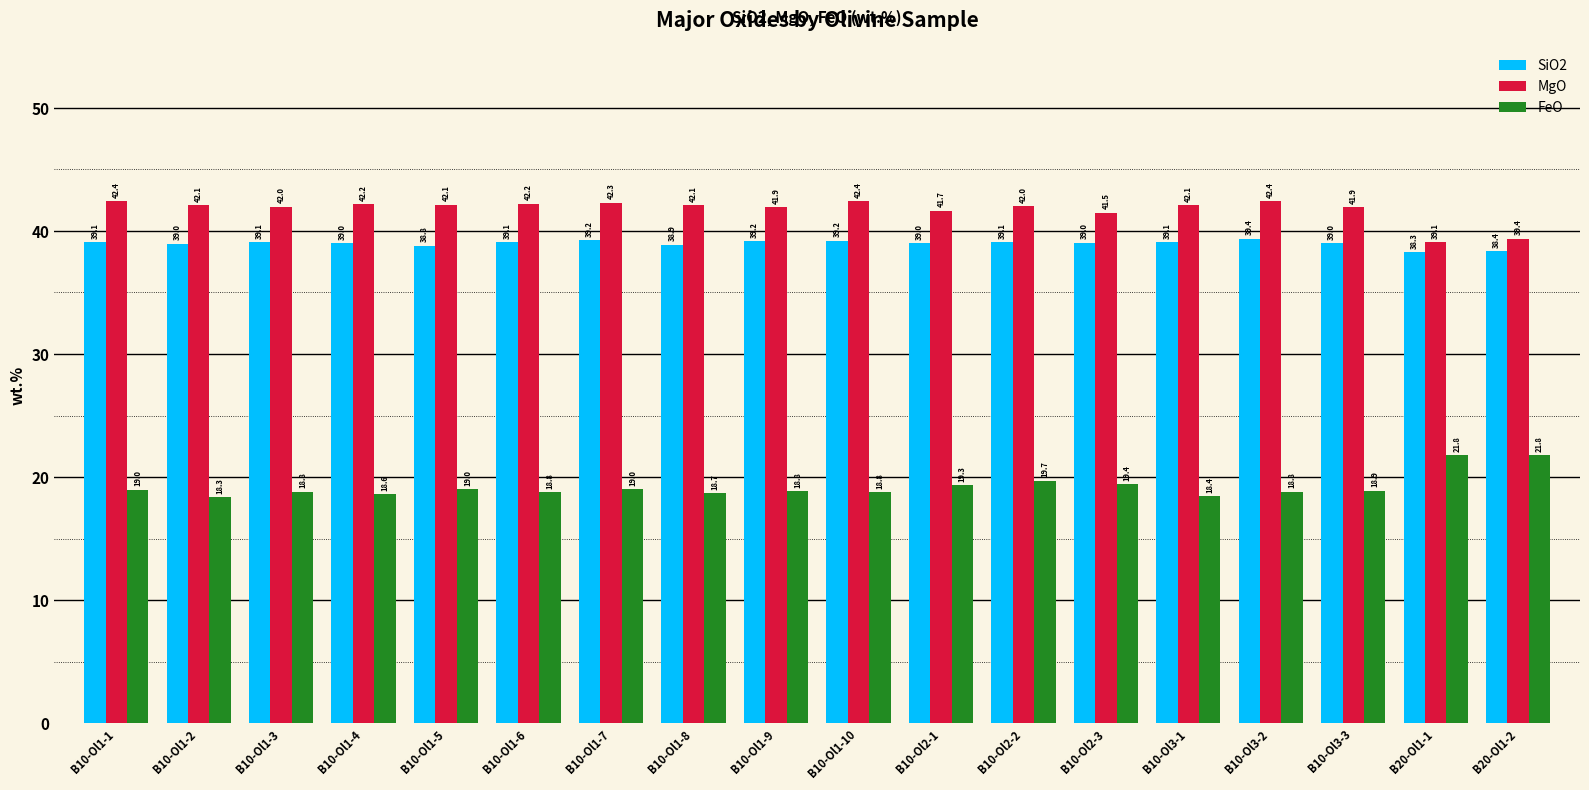

The value of MgO at B10-Ol1-9 is 41.9. True or false?

True